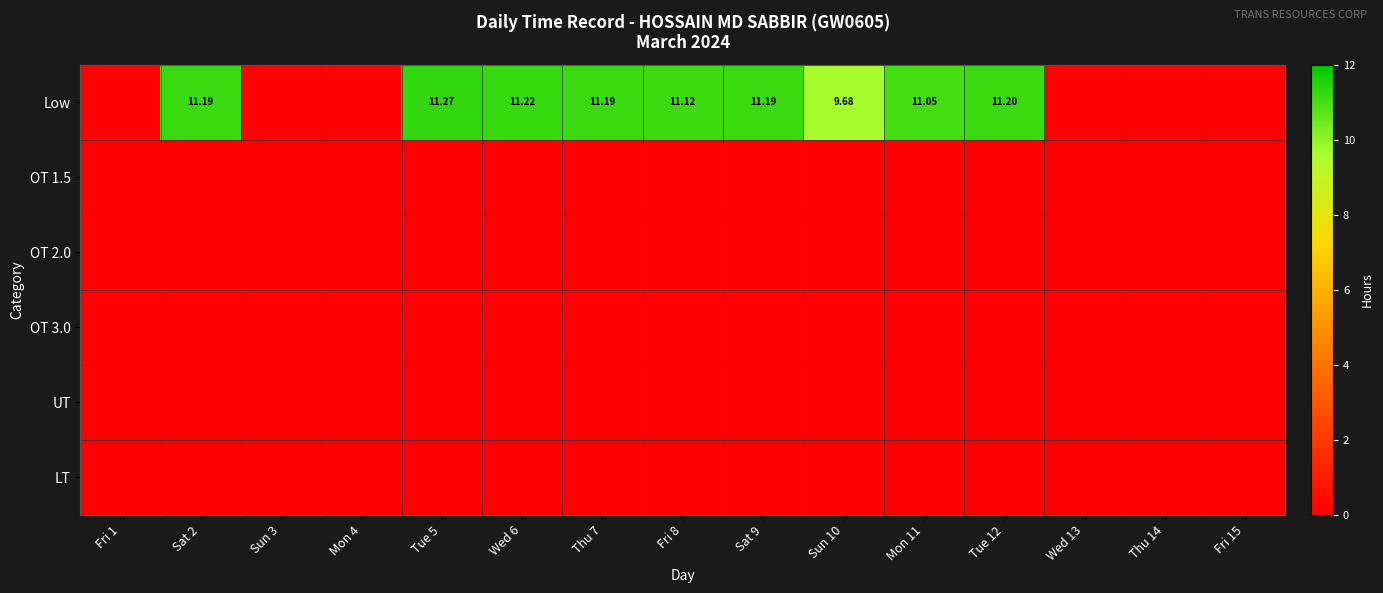

At Mon 4, list the series in order from largest to smallest.

Low, OT 1.5, OT 2.0, OT 3.0, UT, LT